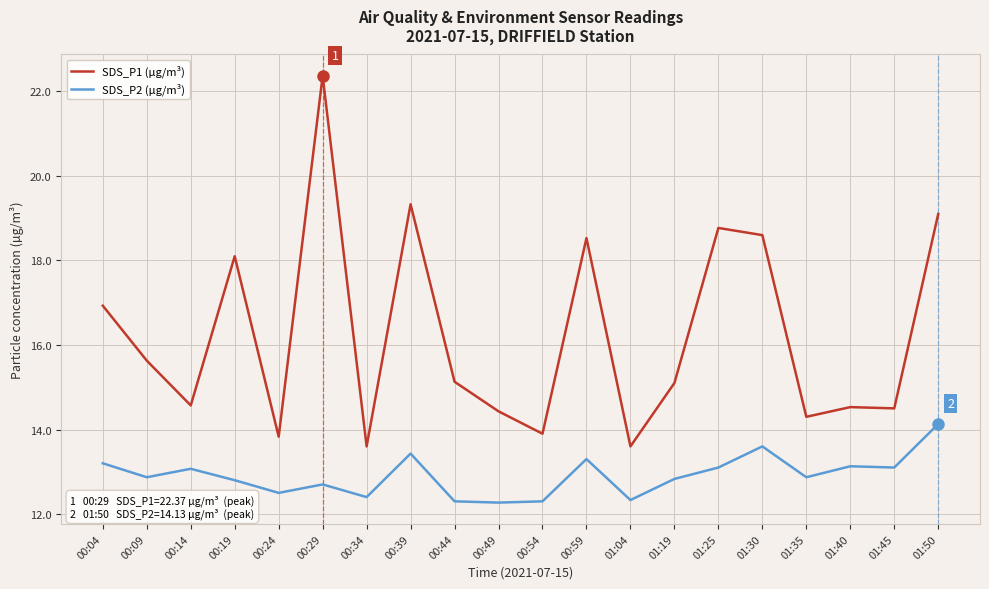

The value of SDS_P1 (µg/m³) at 00:29 is 29.3. True or false?

False